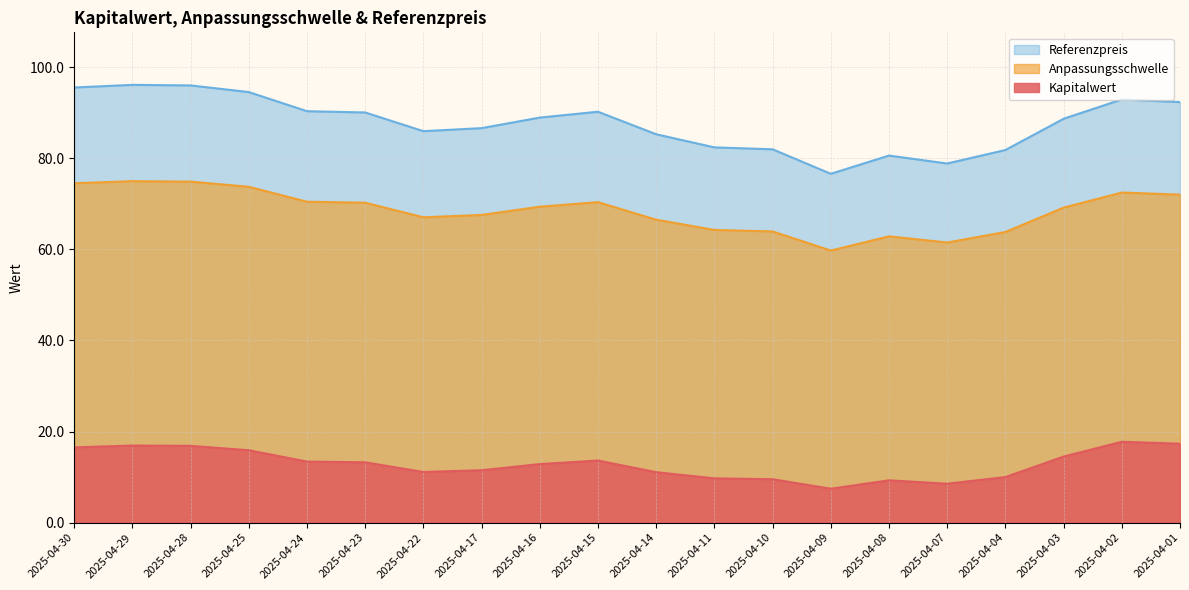

What is the difference between the maximum and second lowest values in the Anpassungsschwelle series?

13.5